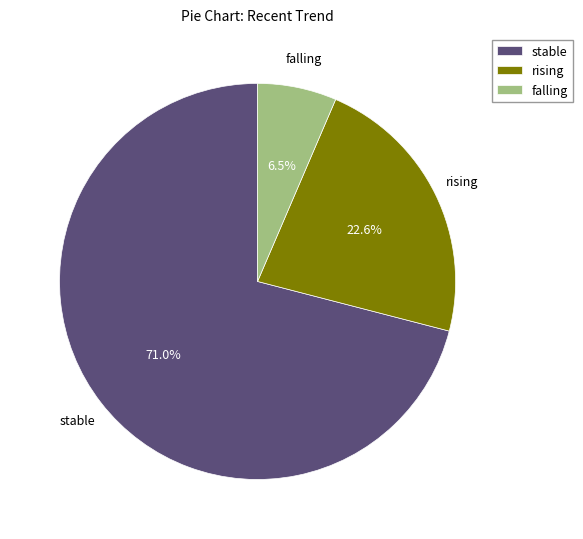

Do stable and falling together represent more than half of the pie?

Yes